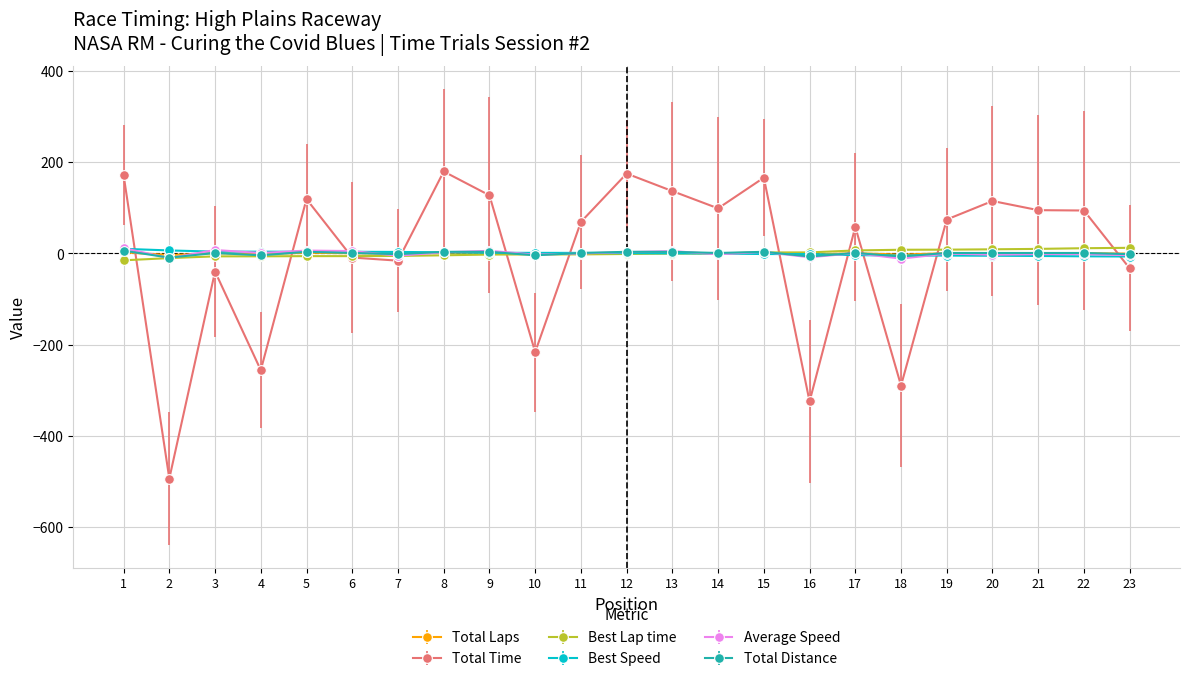

How many interior local valleys does the Total Distance series have?

7